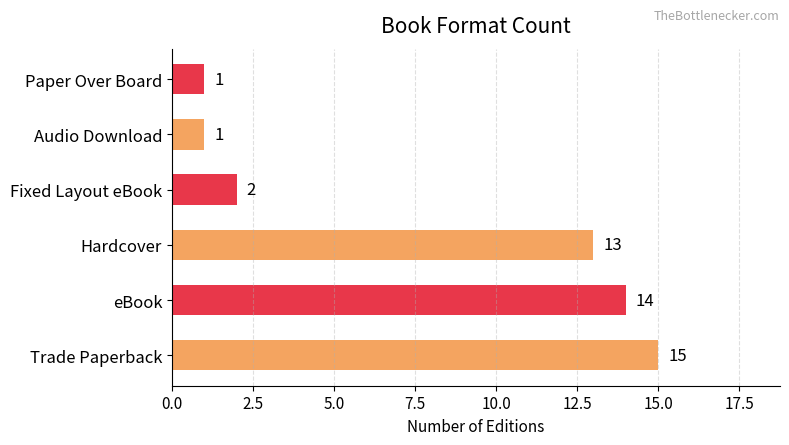

Count the number of data series in this chart.

1